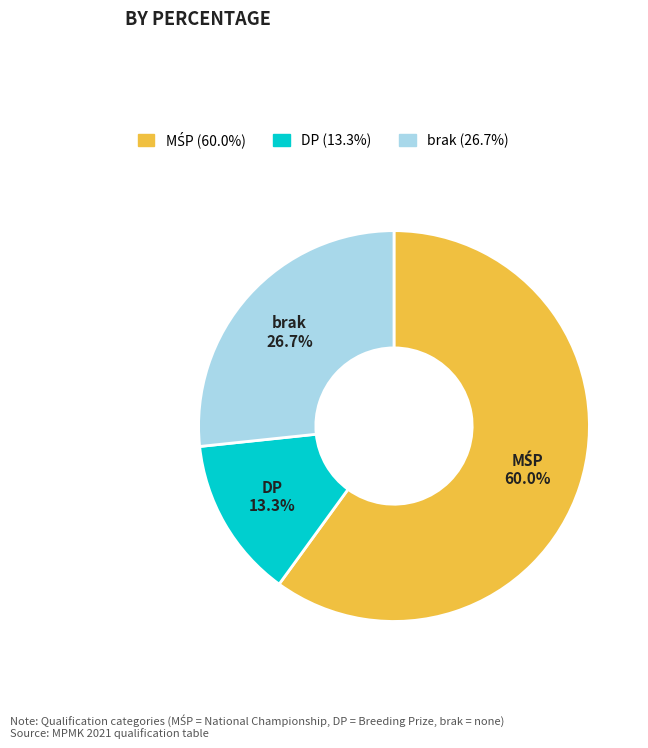

To the nearest percent, what is the difference between the brak and DP slice percentages?

13%